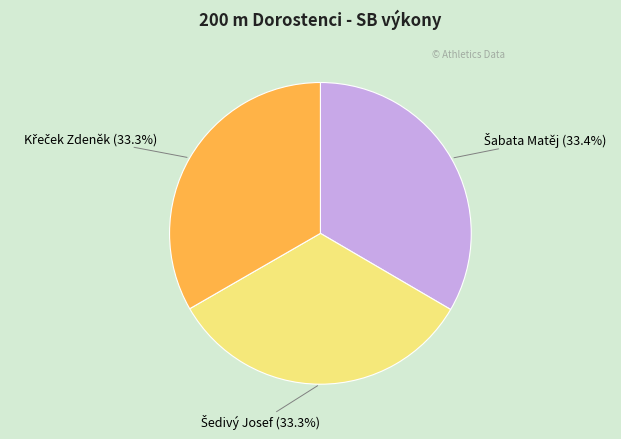

Is there any slice that represents more than half of the pie?

No